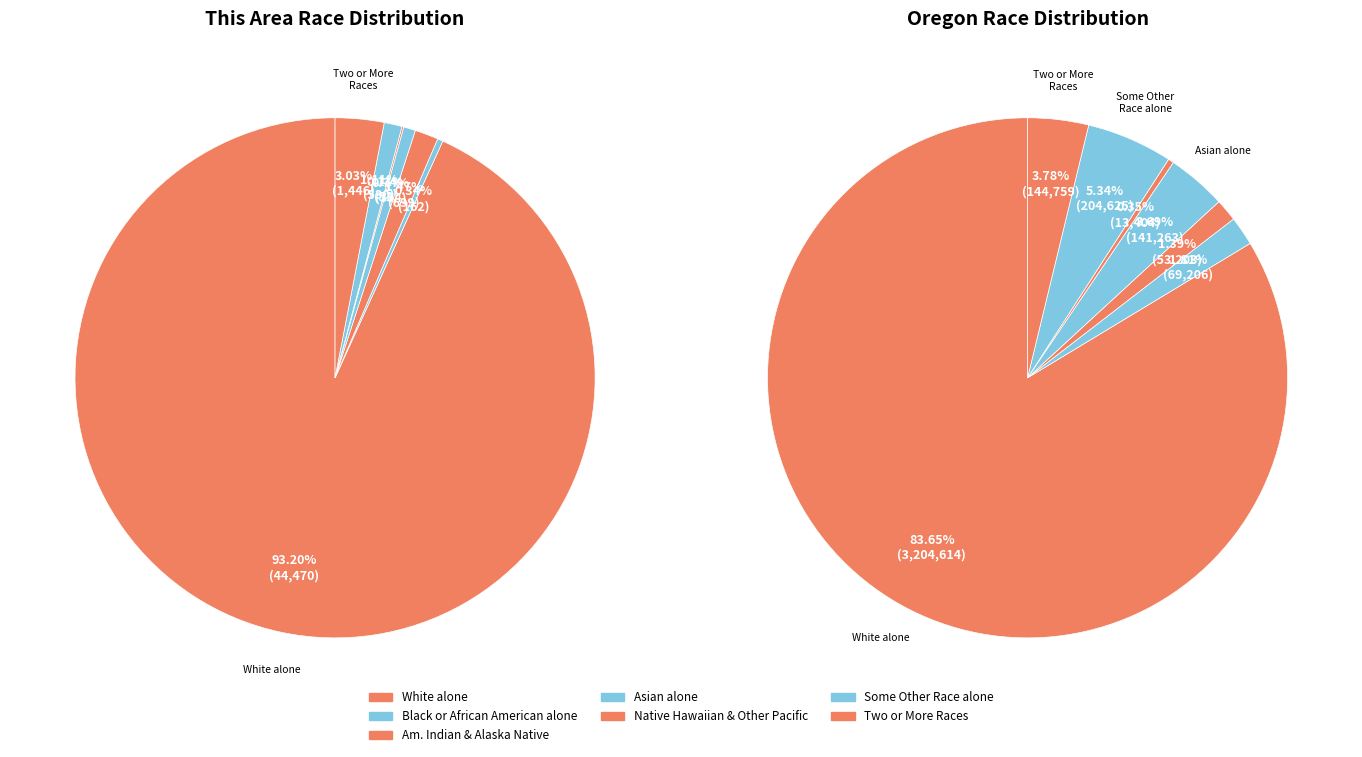

What is the ratio of the value at Black or African American alone to the value at Native Hawaiian and Other Pacific Islander?

3.1